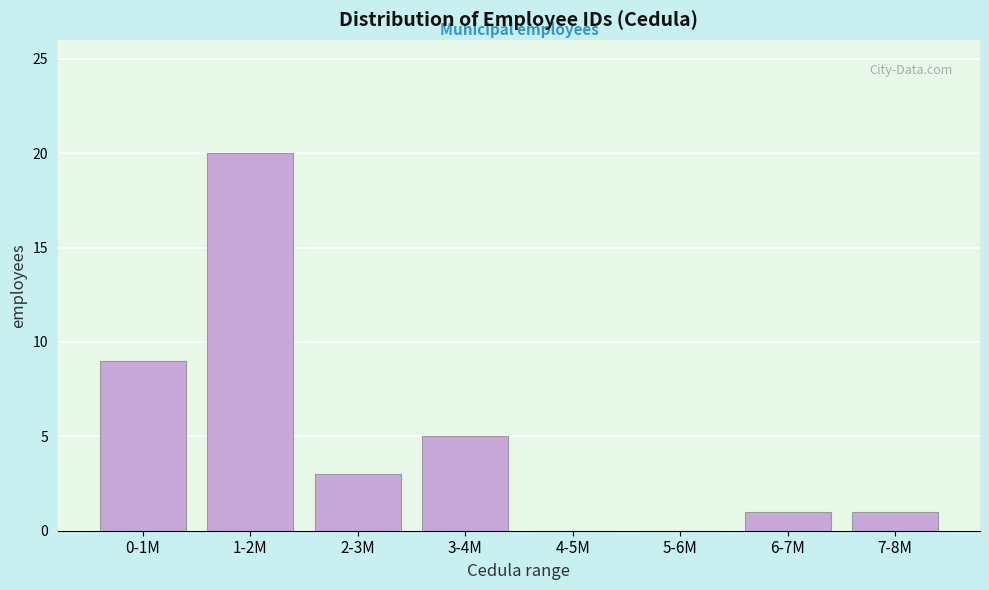

Reading left to right, transcribe all the data shown in this chart.

0-1M=9	1-2M=20	2-3M=3	3-4M=5	4-5M=0	5-6M=0	6-7M=1	7-8M=1